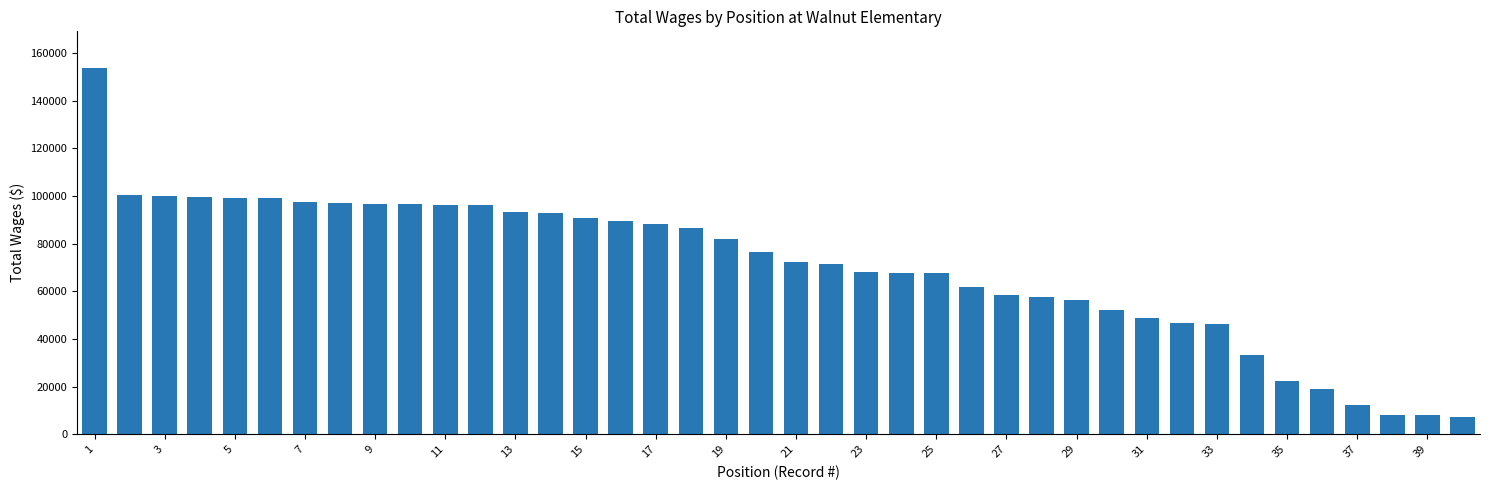

What is the maximum value shown in the chart?

153764